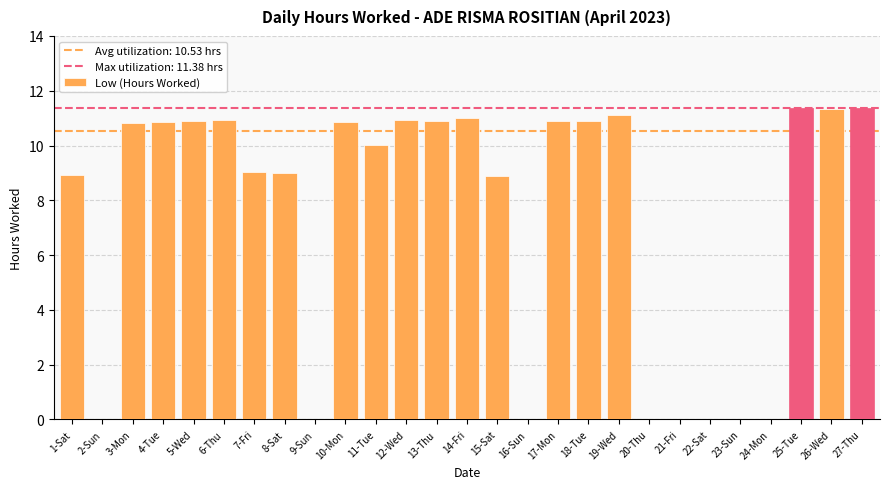

What is the greatest value displayed?

11.4